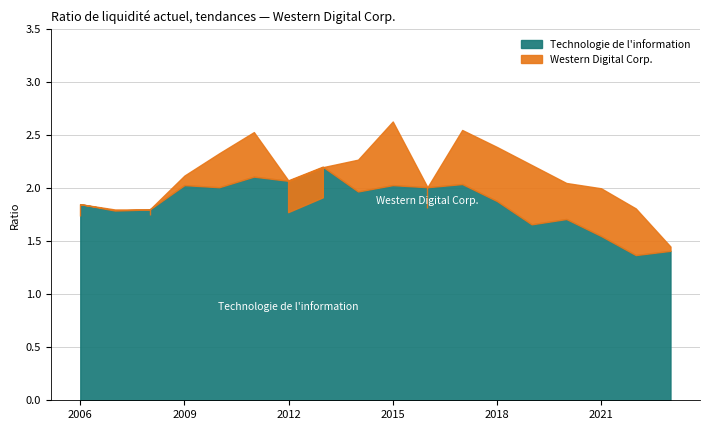

What is the sum of all Technologie de l'information values?

33.5